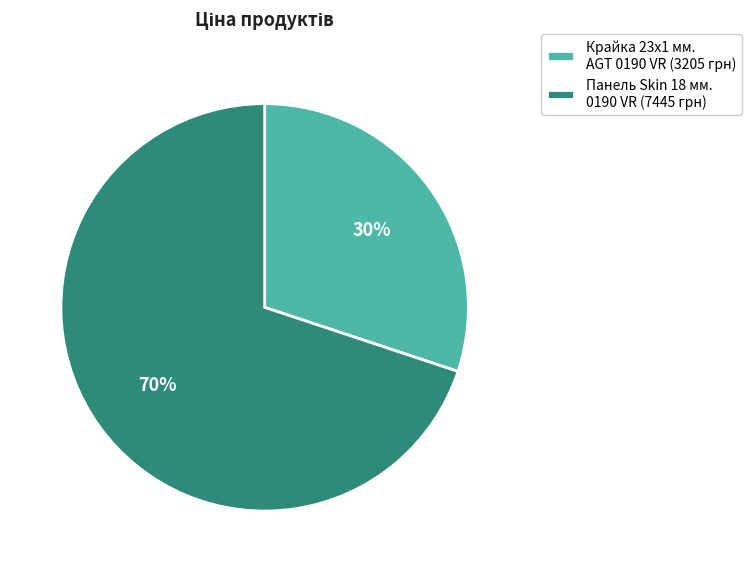

Rank the categories by value from lowest to highest.

Крайка 23x1 мм. AGT 0190 VR (3205 грн), Панель Skin 18 мм. 0190 VR (7445 грн)